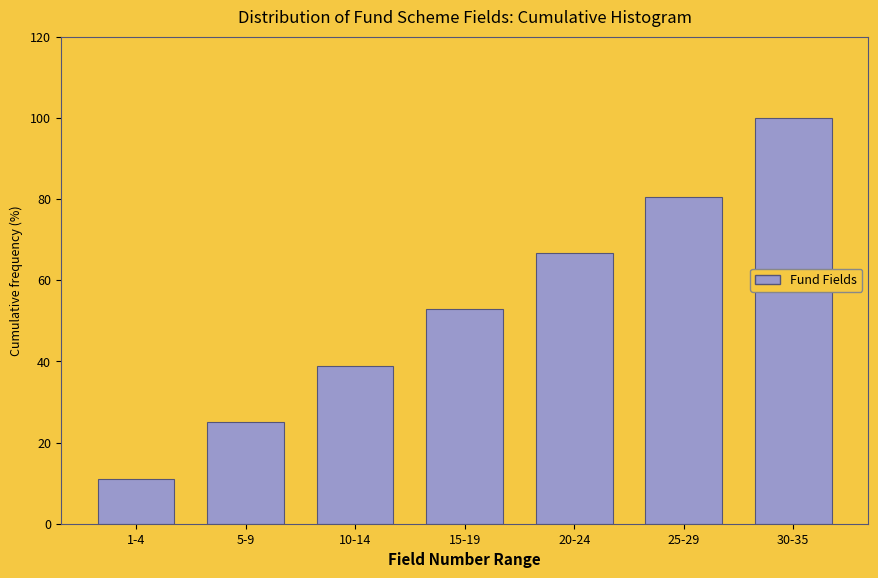

Reading right to left, extract all data points from this chart.

30-35=100.0	25-29=80.6	20-24=66.7	15-19=52.8	10-14=38.9	5-9=25.0	1-4=11.1